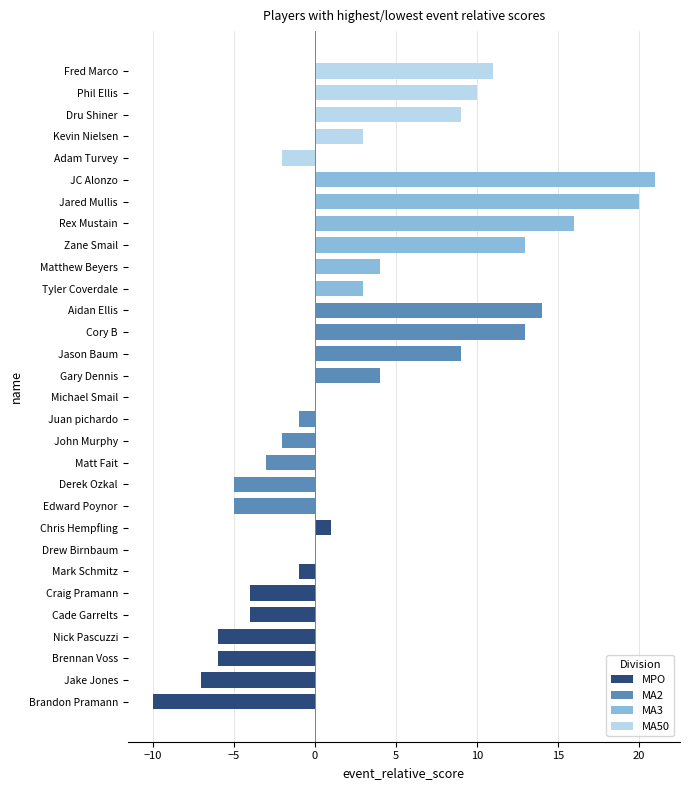

List the labels in order of value, smallest first.

Brandon Pramann, Jake Jones, Brennan Voss, Nick Pascuzzi, Derek Ozkal, Edward Poynor, Cade Garrelts, Craig Pramann, Matt Fait, John Murphy, Adam Turvey, Mark Schmitz, Juan pichardo, Drew Birnbaum, Michael Smail, Chris Hempfling, Tyler Coverdale, Kevin Nielsen, Gary Dennis, Matthew Beyers, Jason Baum, Dru Shiner, Phil Ellis, Fred Marco, Cory B, Zane Smail, Aidan Ellis, Rex Mustain, Jared Mullis, JC Alonzo